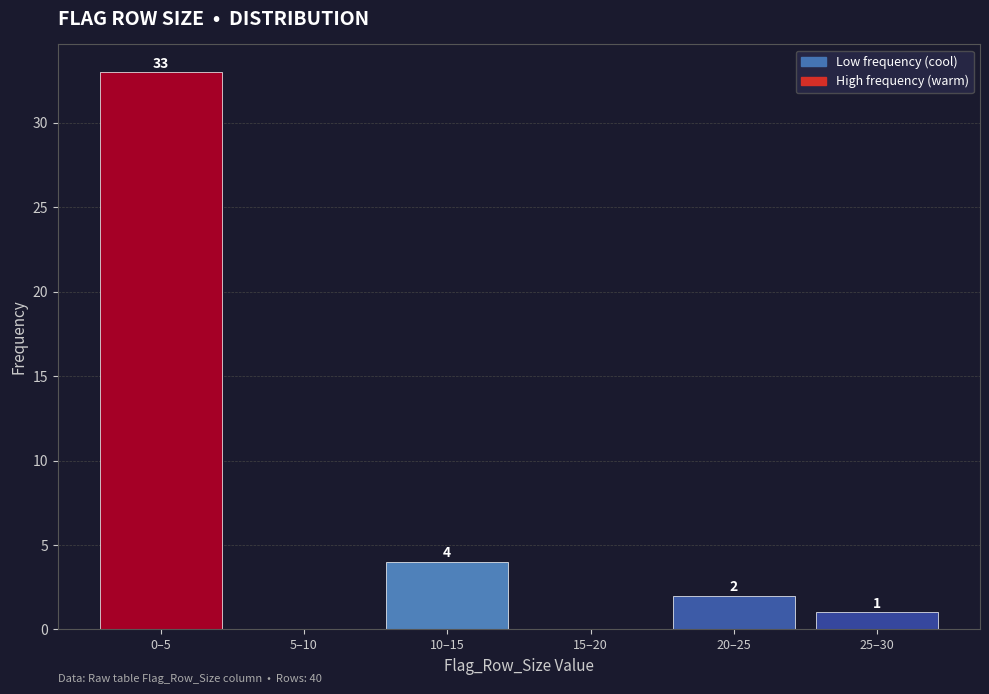

Reading left to right, extract all data points from this chart.

0–5=33	5–10=0	10–15=4	15–20=0	20–25=2	25–30=1